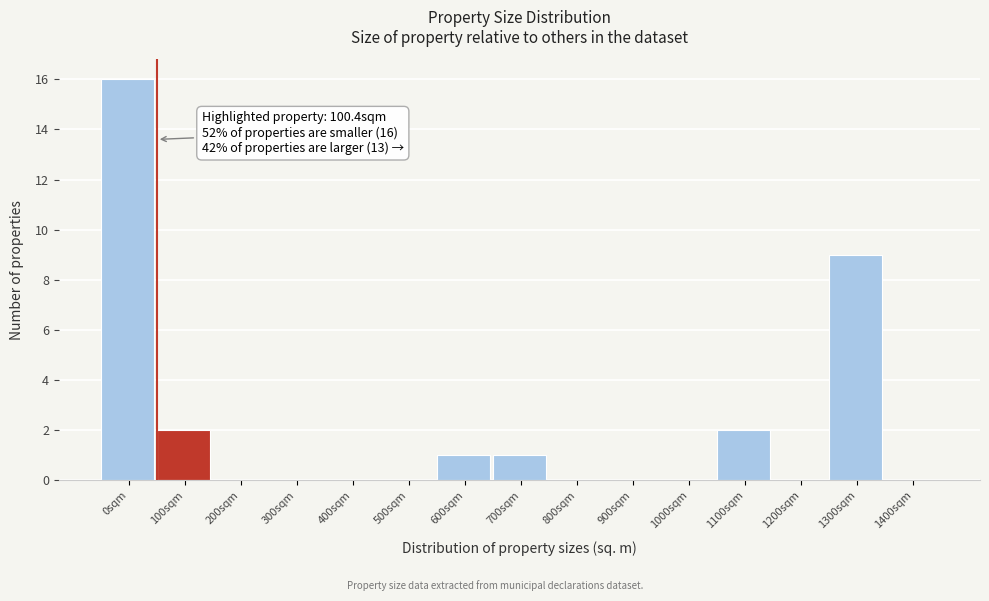

Reading left to right, what are all the values shown in this chart?

0sqm=16	100sqm=2	200sqm=0	300sqm=0	400sqm=0	500sqm=0	600sqm=1	700sqm=1	800sqm=0	900sqm=0	1000sqm=0	1100sqm=2	1200sqm=0	1300sqm=9	1400sqm=0